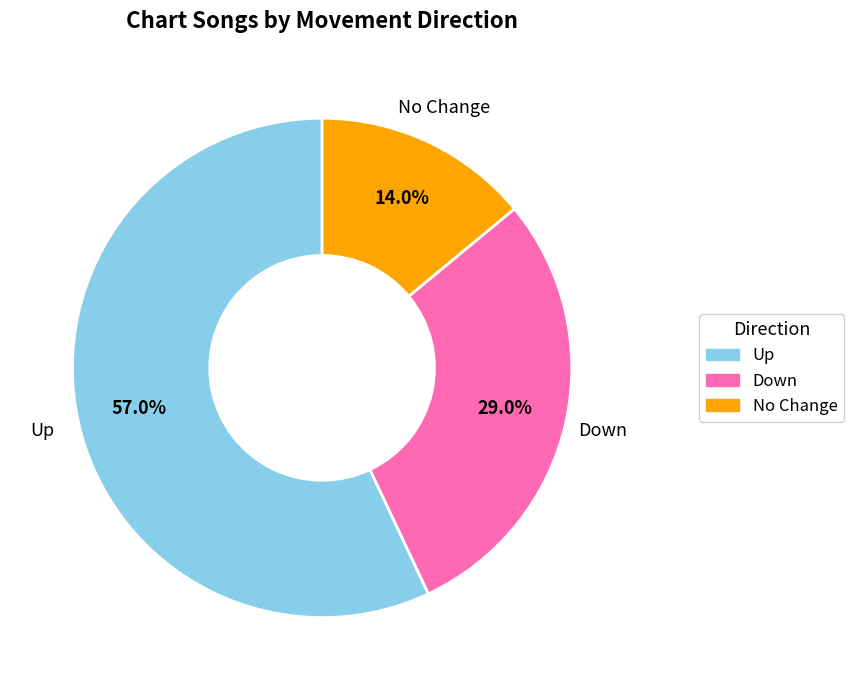

Is there a majority slice in this chart?

Yes